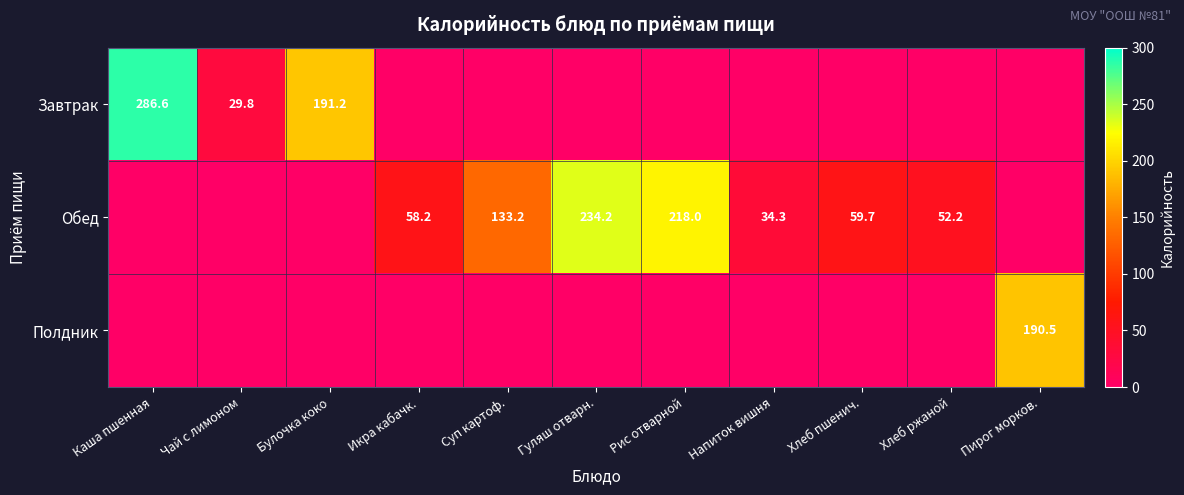

At which category is the sum across all series the highest?

Каша пшенная